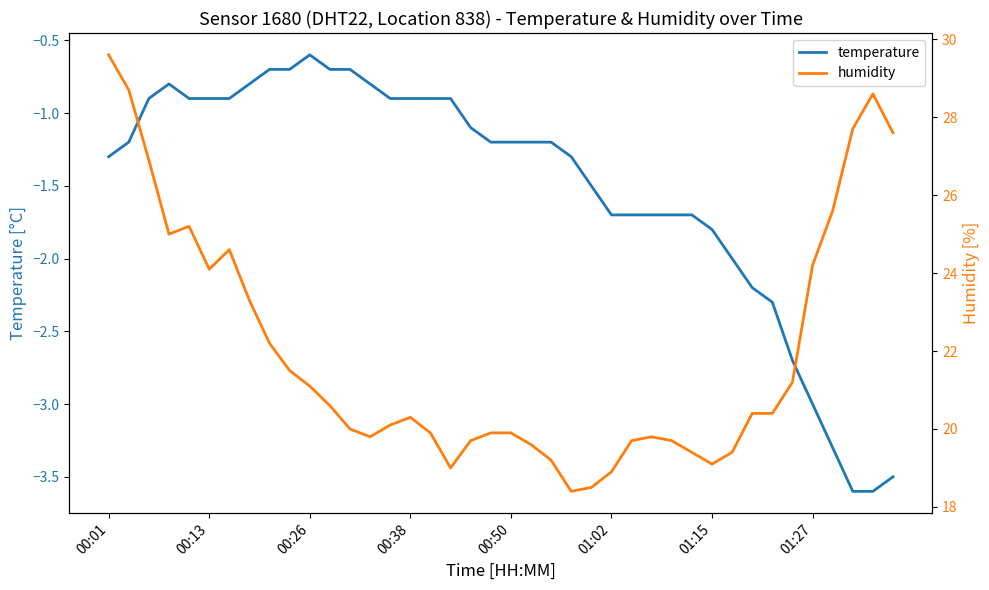

How many interior local peaks does the temperature series have?

2